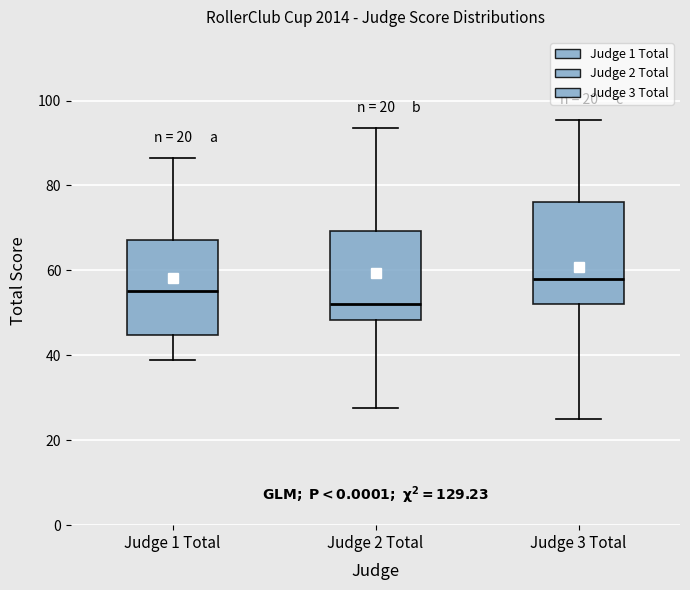

Where does the lower whisker of the box for Judge 2 Total end on the y-axis? The values are not printed on the chart, so give them approximately, as read against the axis.

28